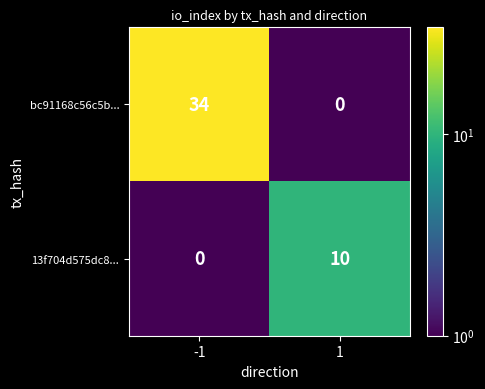

What is the average value of the bc91168c56c5b... series?

17